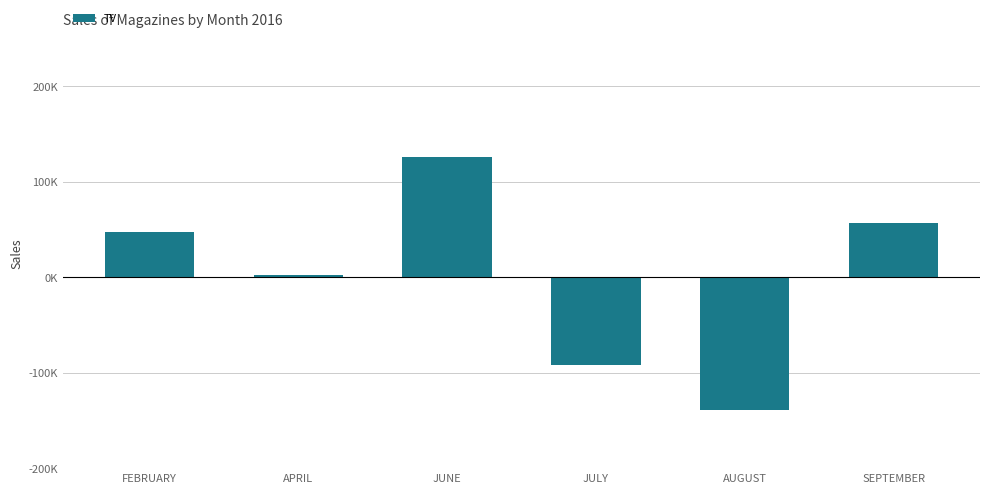

Count the number of data series in this chart.

1